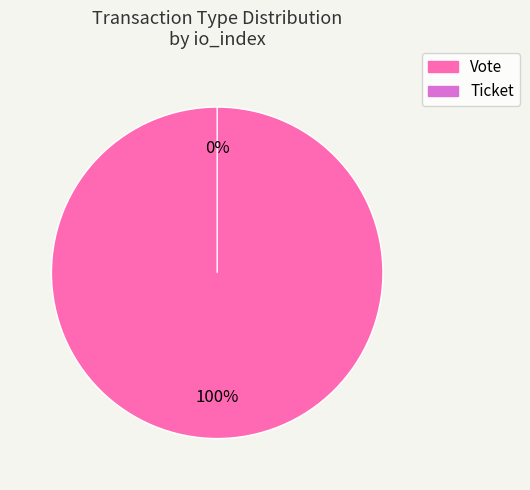

To the nearest percent, what is the combined percentage of Ticket and Vote?

100%